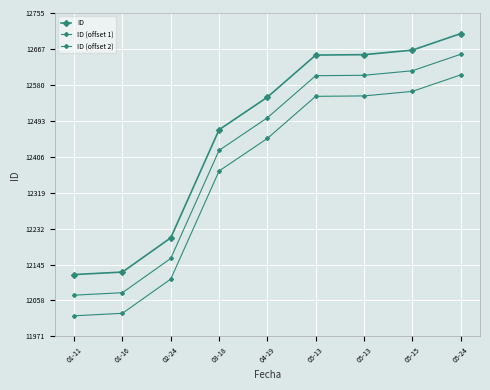

Where is ID (offset 2) nearest to the value 12313?

03-18